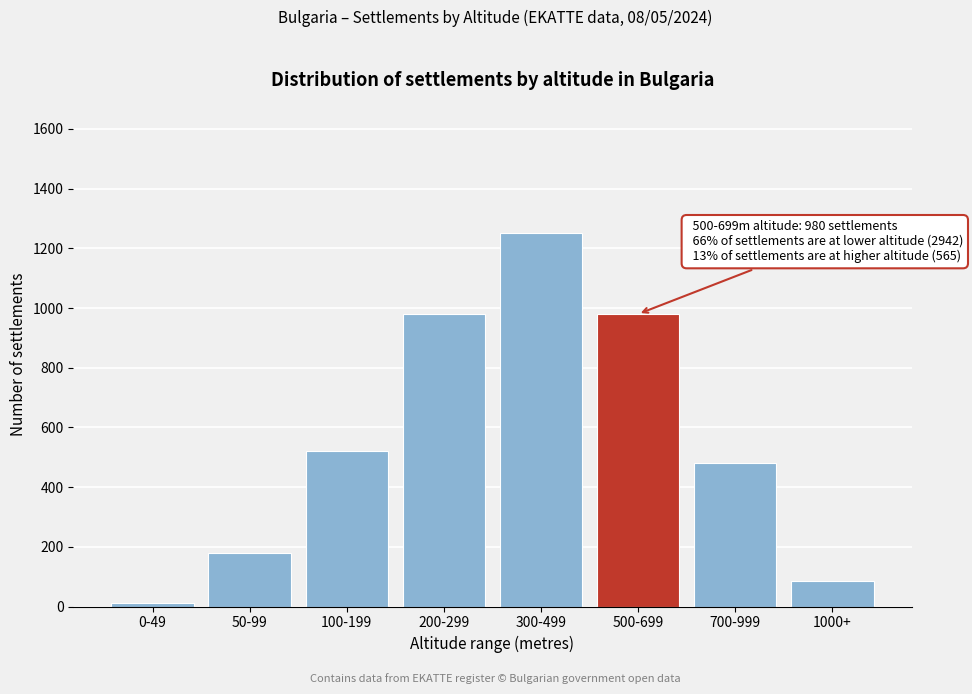

Reading left to right, list all the values displayed in this chart.

0-49=12	50-99=180	100-199=520	200-299=980	300-499=1250	500-699=980	700-999=480	1000+=85